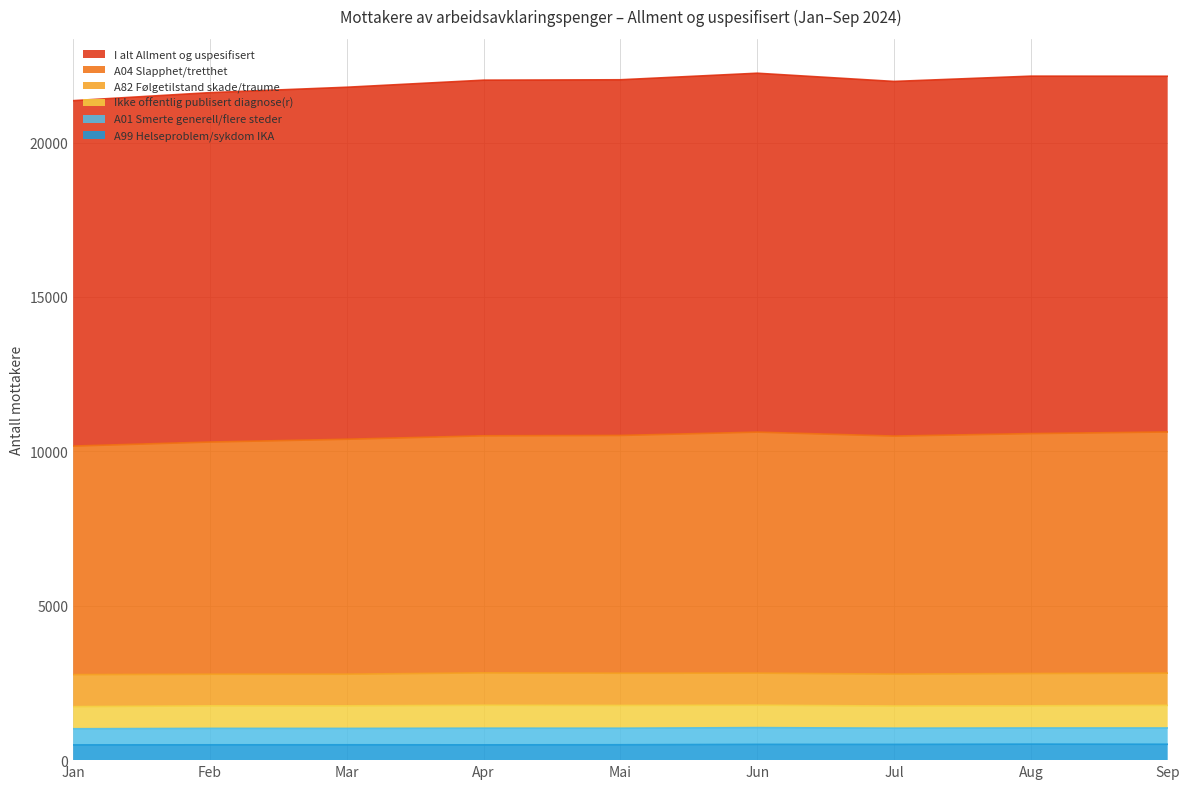

At which category does the chart reach its minimum across all series?

Jan